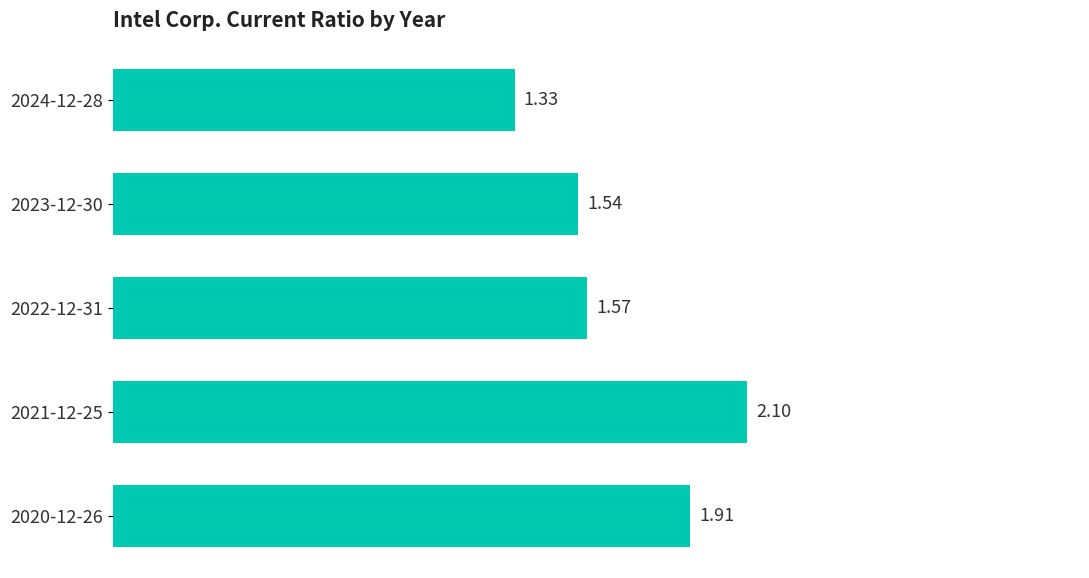

List the labels in order of value, largest first.

2021-12-25, 2020-12-26, 2022-12-31, 2023-12-30, 2024-12-28